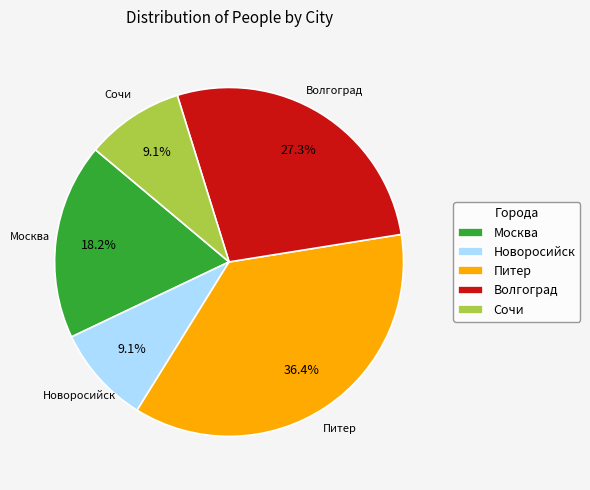

Between Волгоград and Новоросийск, which is larger?

Волгоград